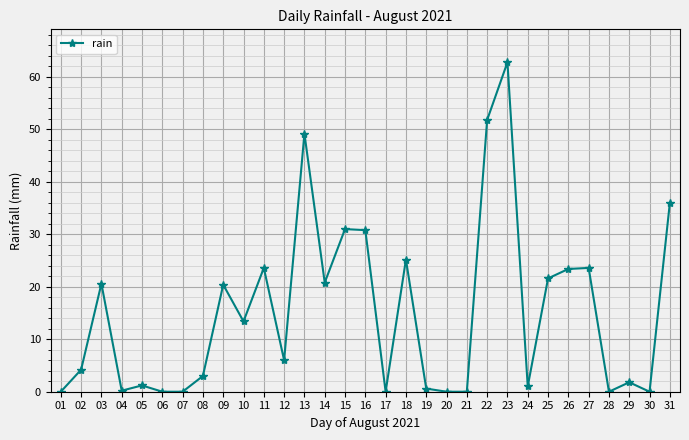

Which category has the highest value across all series?

23